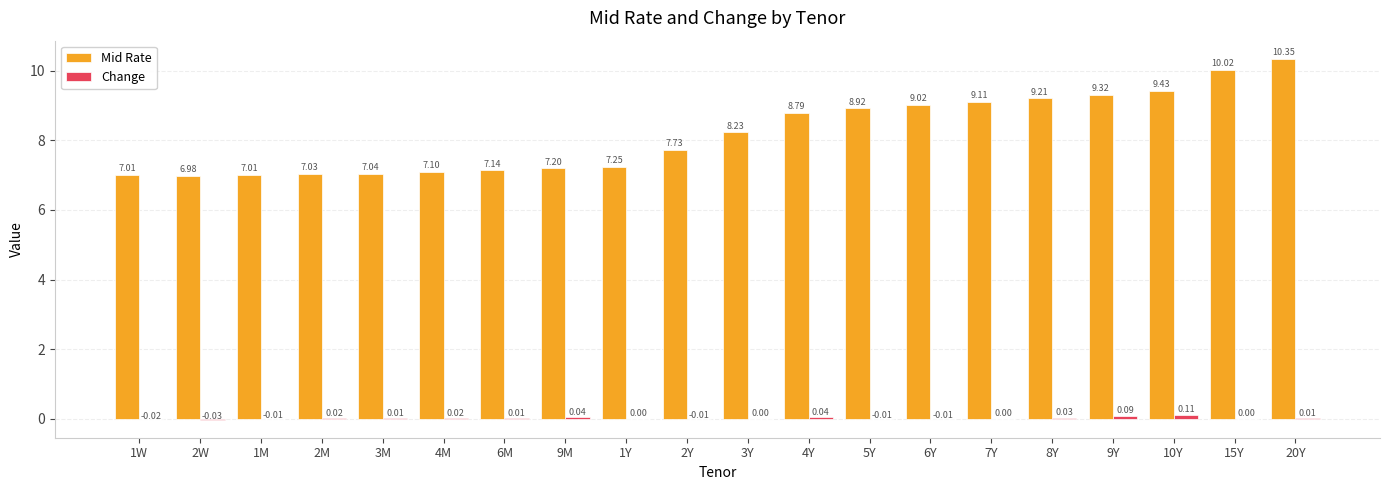

Which series changed the most between 4M and 8Y?

Mid Rate